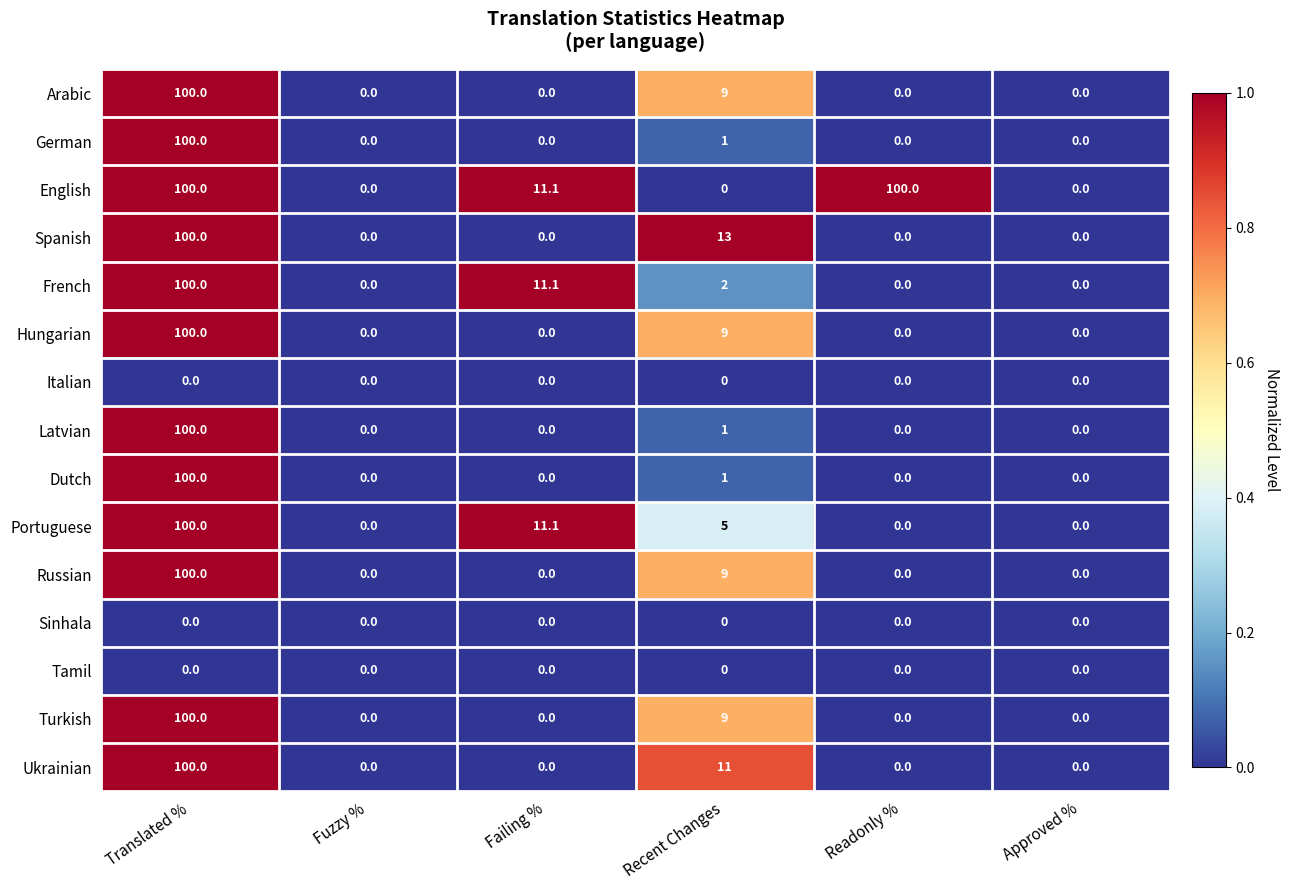

Which series has the largest total across all categories?

English